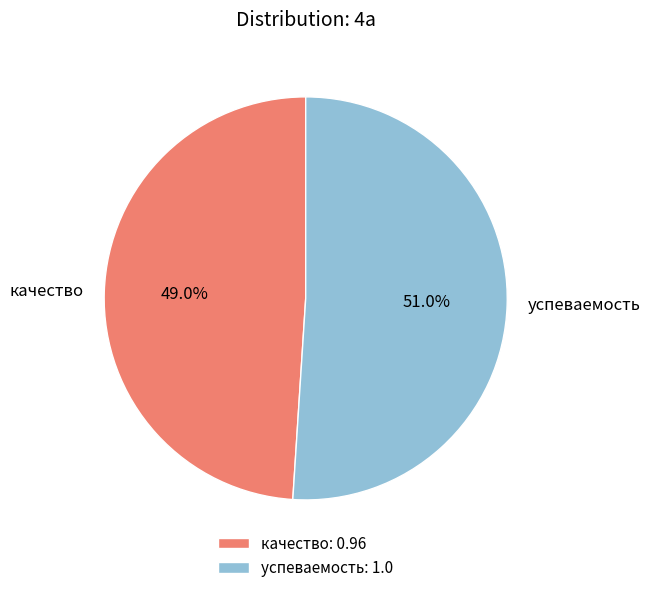

What is the largest slice in the pie chart?

успеваемость